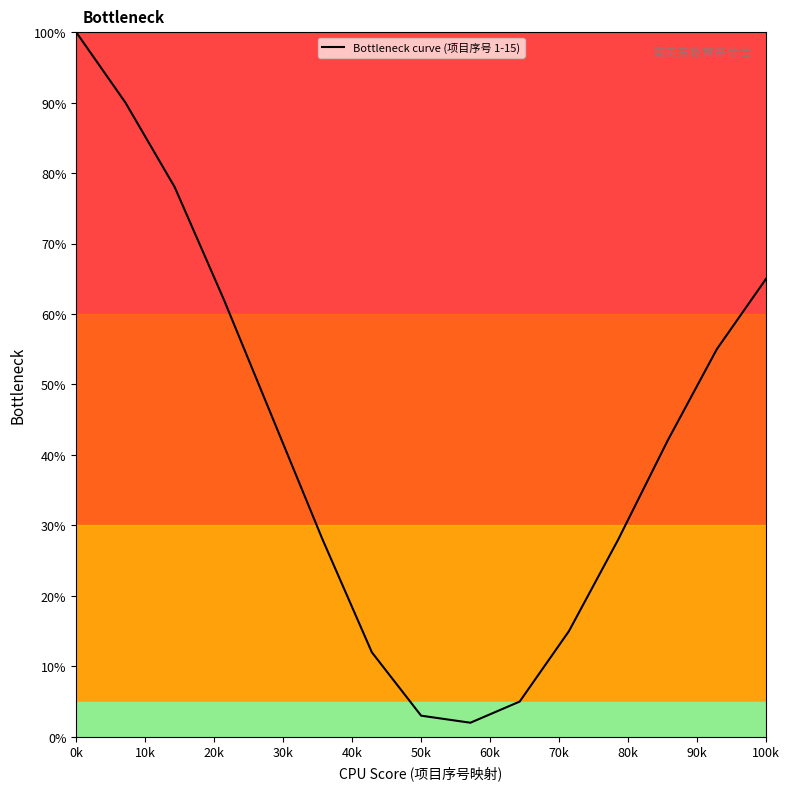

Is this an area chart (filled region under the line)?

No